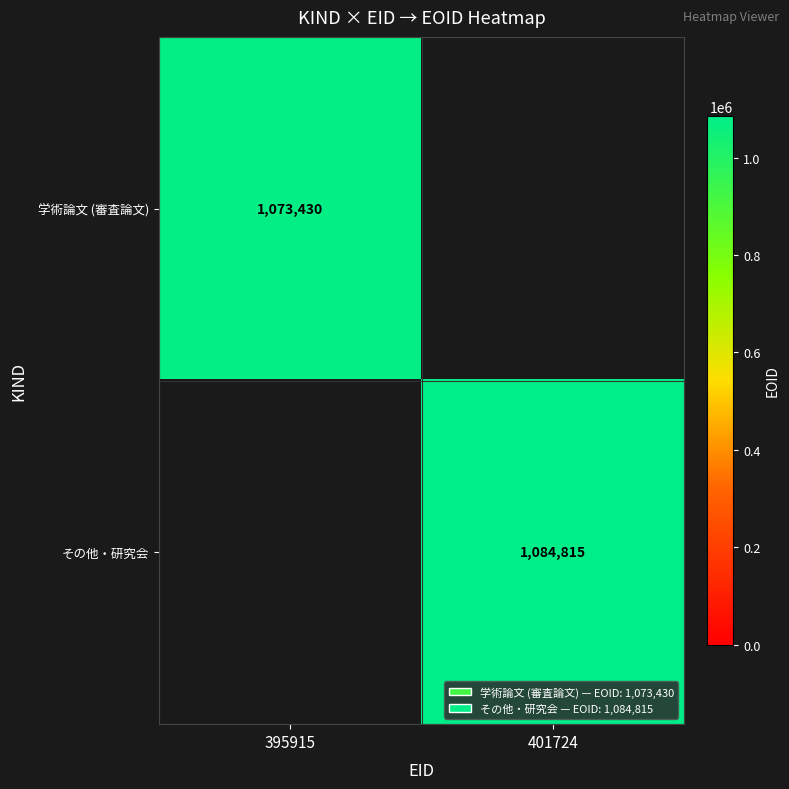

The value of 学術論文 (審査論文) at 395915 is 629191. True or false?

False